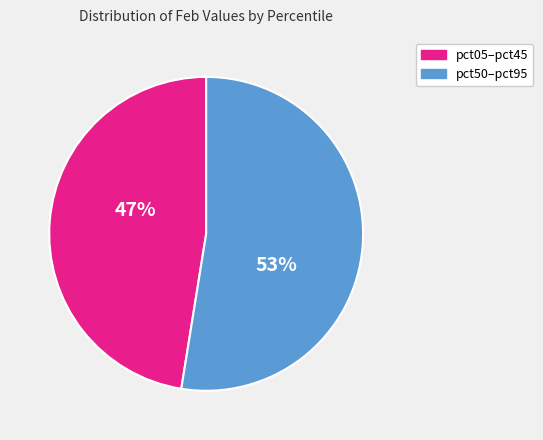

Approximately how many times larger is the value at pct50–pct95 compared to pct05–pct45?

1.1